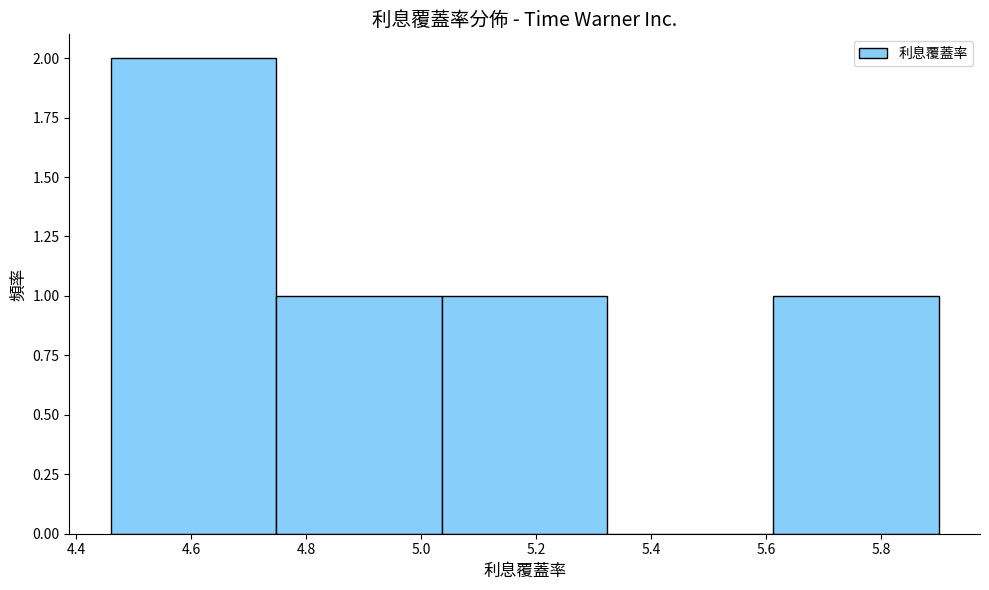

What is the height of the bar covering 5.612 to 5.900 on the x-axis? Neither the bar edges nor the heights are printed on the chart, so give them approximately, as read against the axes.

1